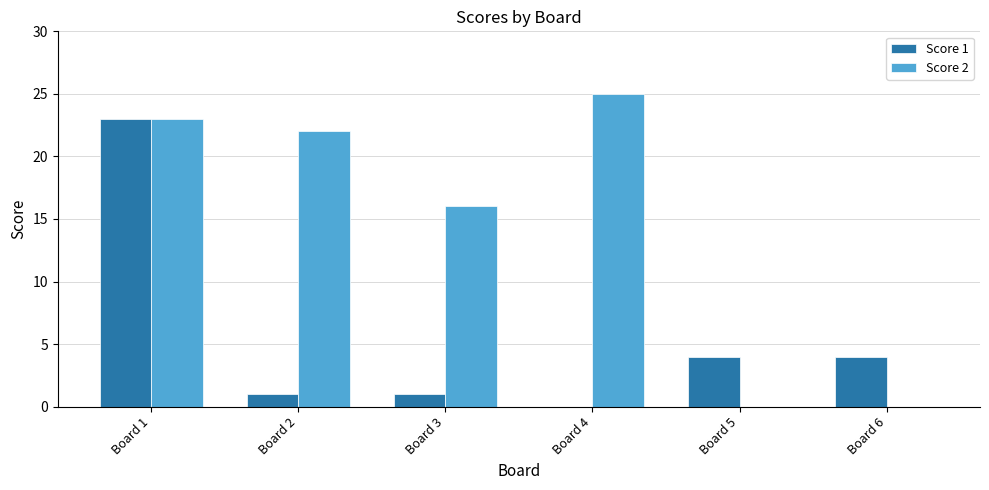

The value of Score 1 at Board 1 is 23. True or false?

True